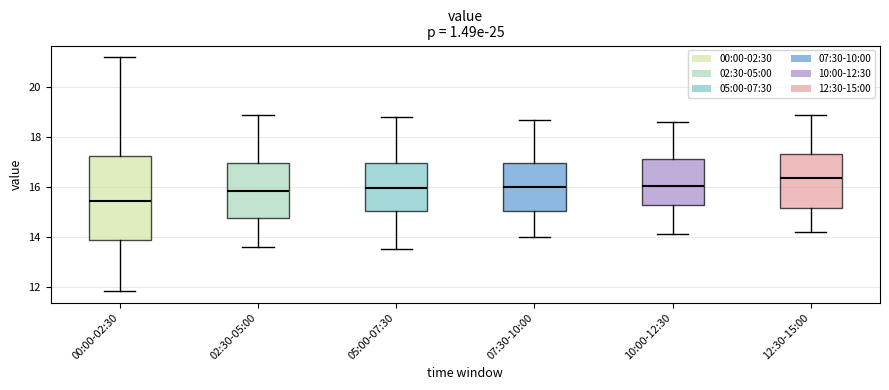

Reading left to right, read every box against the y-axis: the position of its median line, the range the box covers, and the ends of its whiskers. The values are not printed on the chart, so give them approximately, as read against the axis.

00:00-02:30: median 15.4, box 13.8 to 17.2, whiskers 11.8 to 21.2
02:30-05:00: median 15.8, box 14.8 to 17.0, whiskers 13.6 to 19.0
05:00-07:30: median 16.0, box 15.0 to 17.0, whiskers 13.6 to 18.8
07:30-10:00: median 16.0, box 15.0 to 17.0, whiskers 14.0 to 18.8
10:00-12:30: median 16.0, box 15.2 to 17.2, whiskers 14.2 to 18.6
12:30-15:00: median 16.4, box 15.2 to 17.4, whiskers 14.2 to 19.0